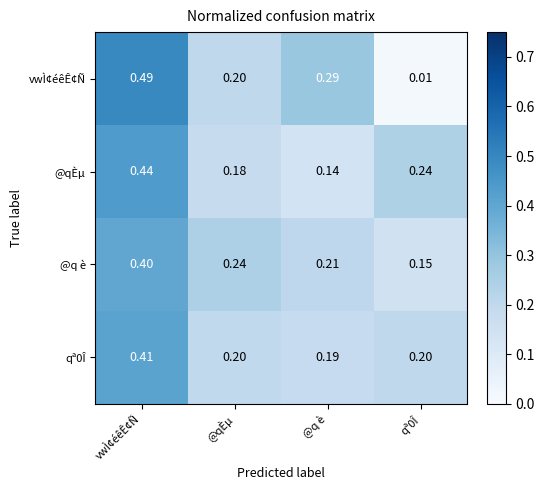

Is the value of vwÌ¢éêÊ¢Ñ at qª0Î greater than the value of @q è at @qÈµ?

No